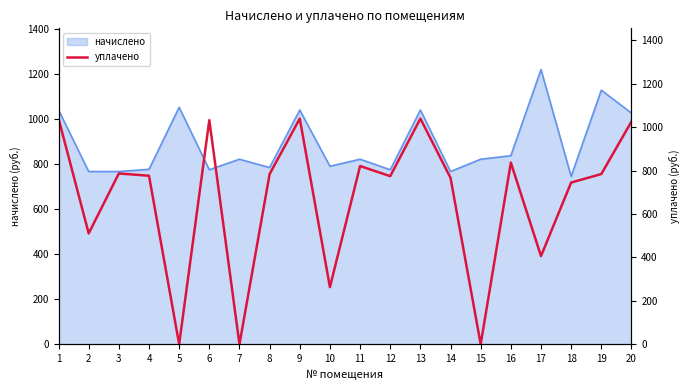

What is the average value?

671.5